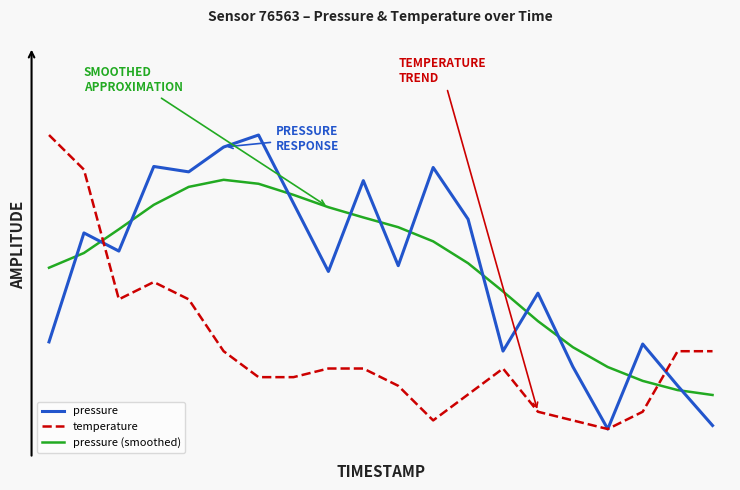

Is this an area chart (filled region under the line)?

No